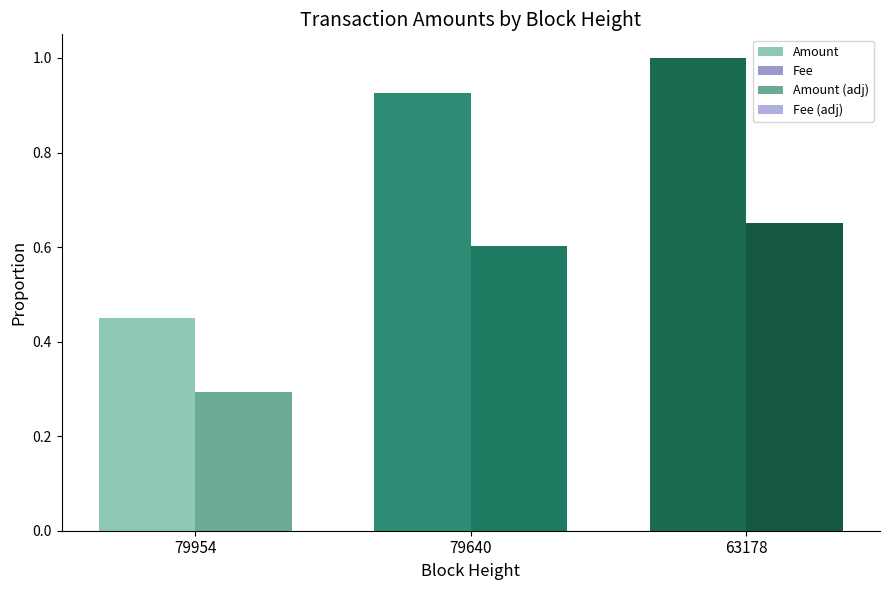

The value of Amount (adj) at 79640 is 0.6. True or false?

True